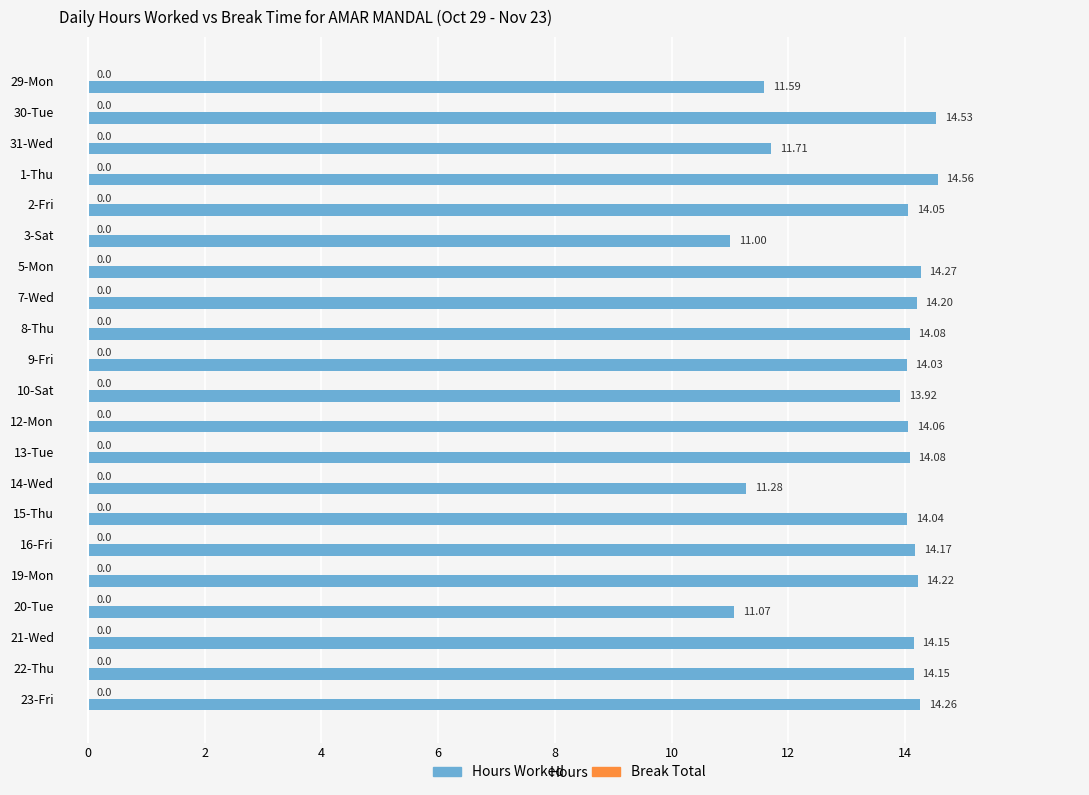

What is the ratio of the value at 8-Thu to the value at 31-Wed?

1.2